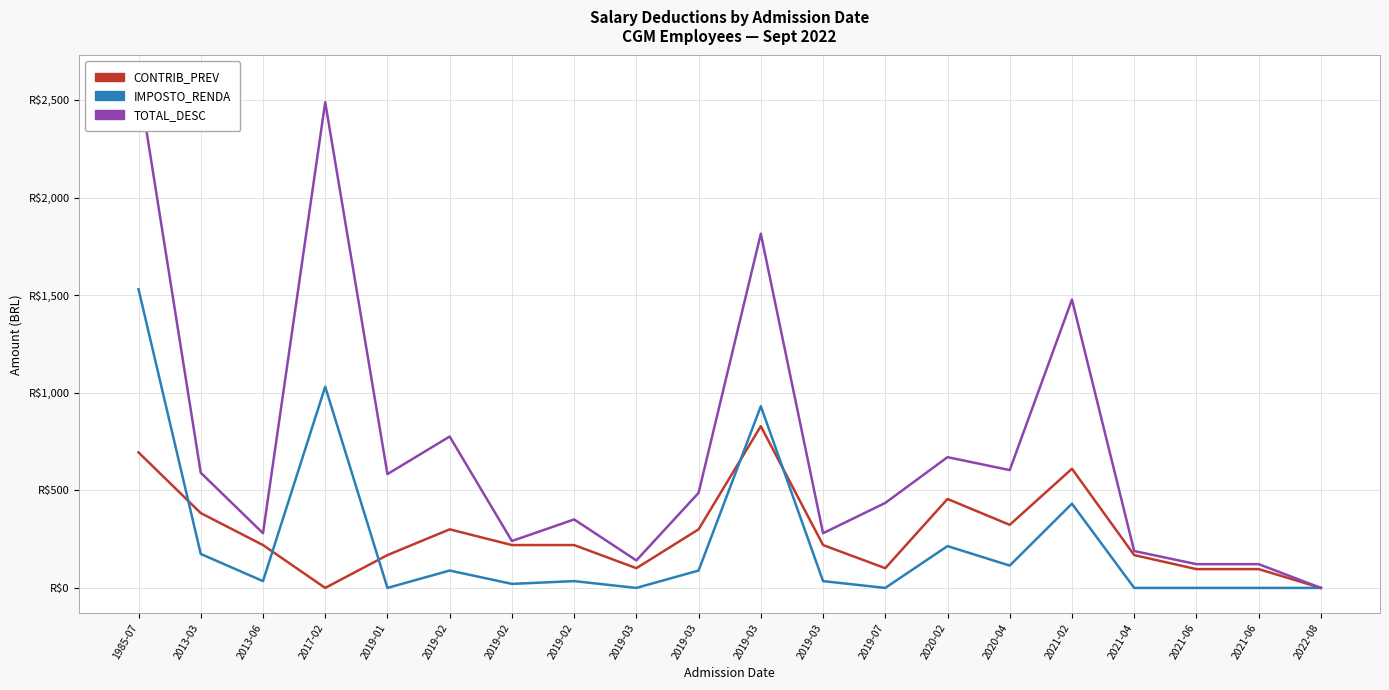

What is the value of the CONTRIB_PREV point at the 14th from the left?

455.6